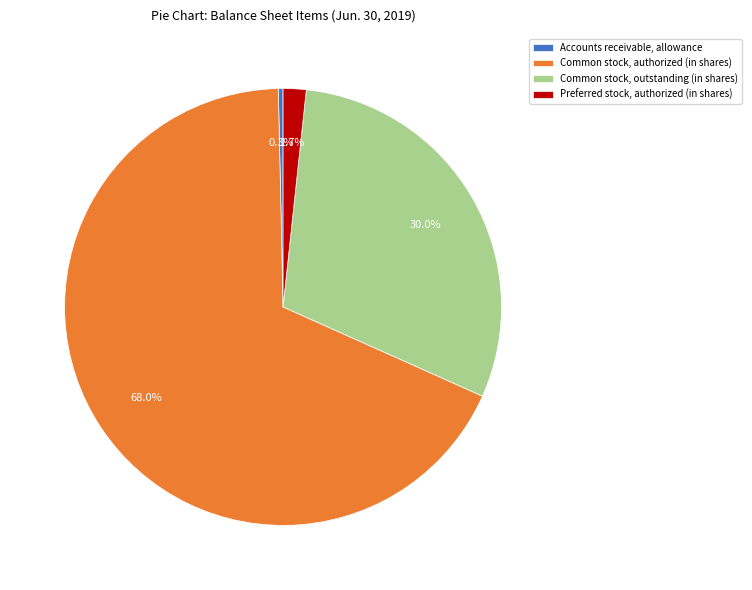

To the nearest percent, what is the combined percentage of Common stock, outstanding (in shares) and Common stock, authorized (in shares)?

98%